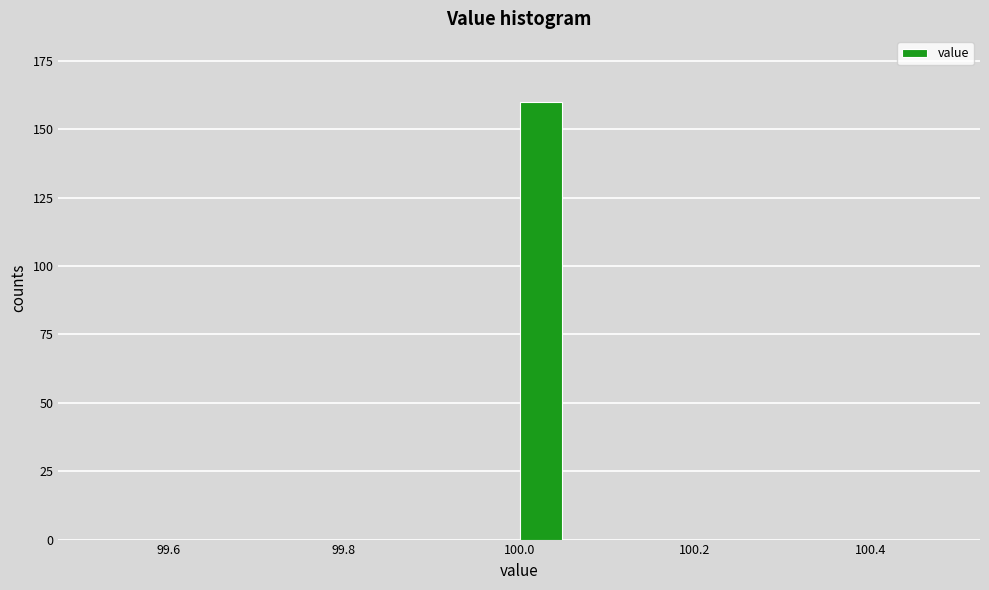

Around what value on the x-axis is the tallest bar? Give the approximate position of its centre, as read against the axis.

100.02